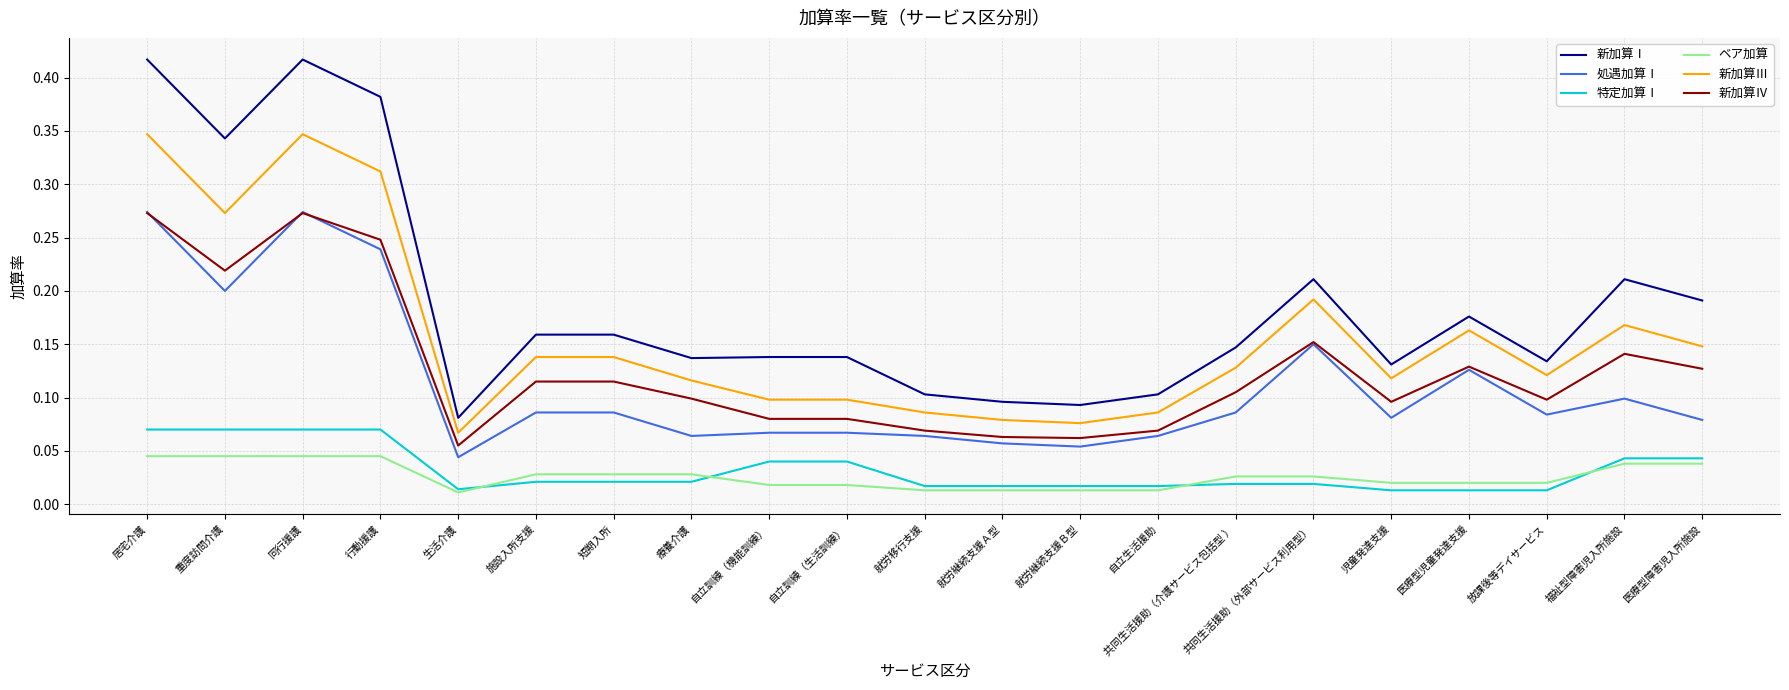

True or false: 新加算Ⅲ and 新加算Ⅳ cross at least once.

False